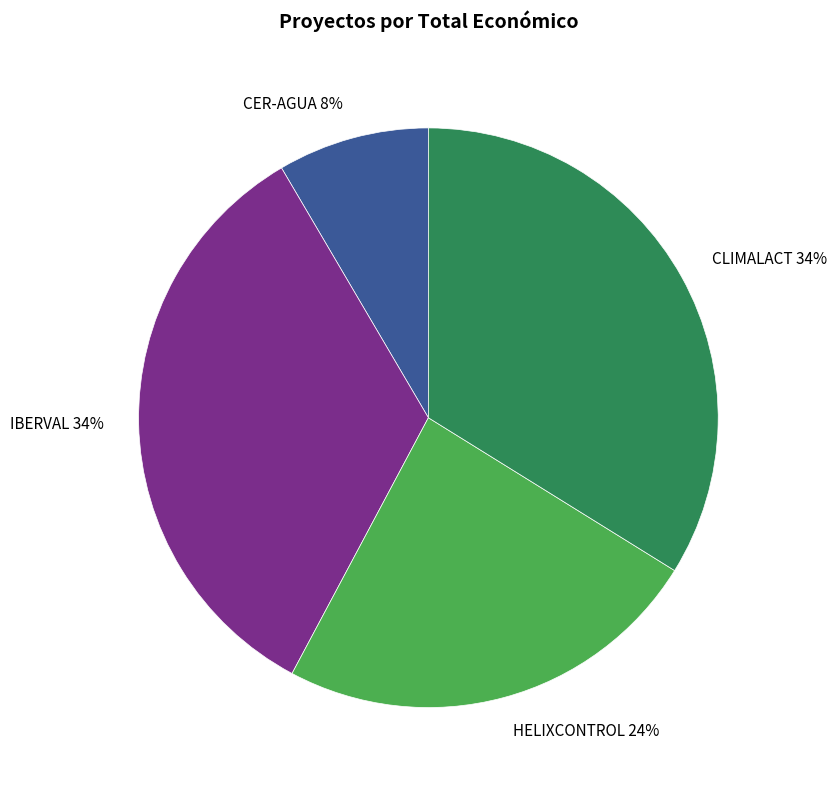

True or false: IBERVAL accounts for 47% of the total.

False